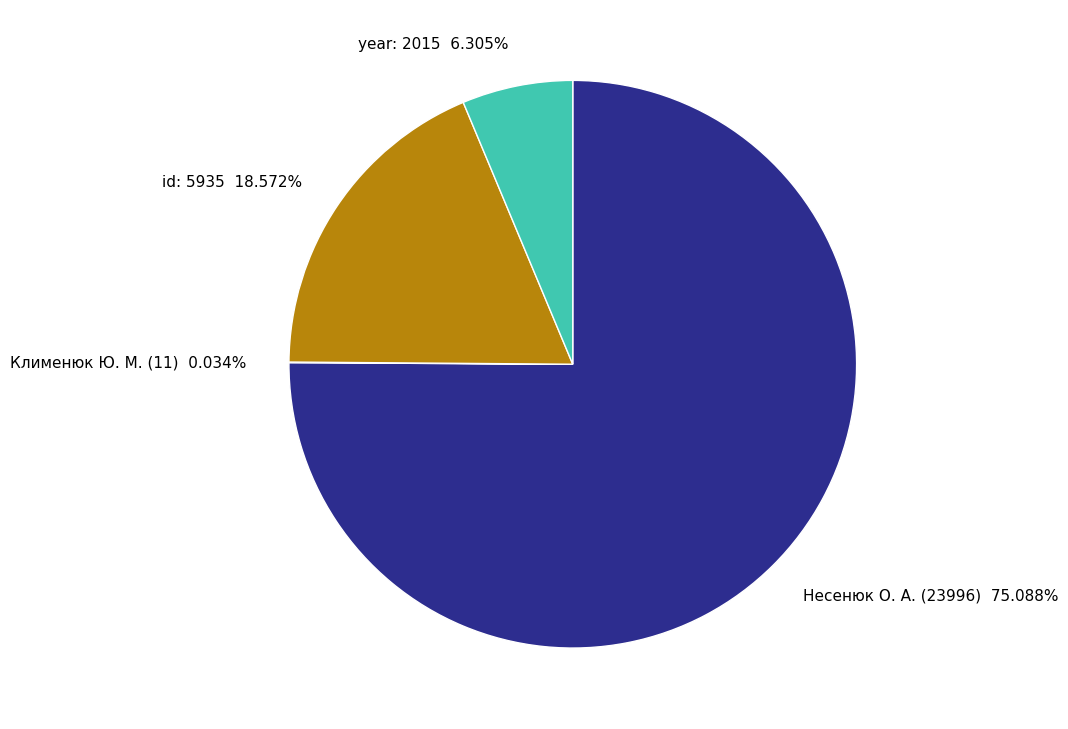

Does Несенюк О. А. (23996) 75.088% represent more than half of the total?

Yes